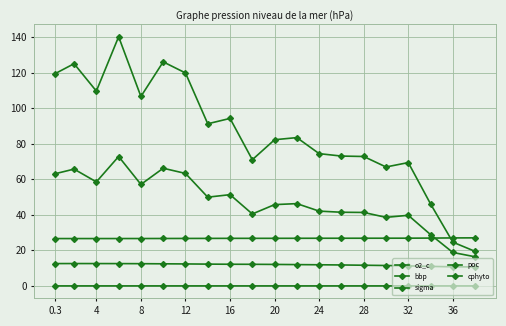

What is the sum of all sigma values?

535.6